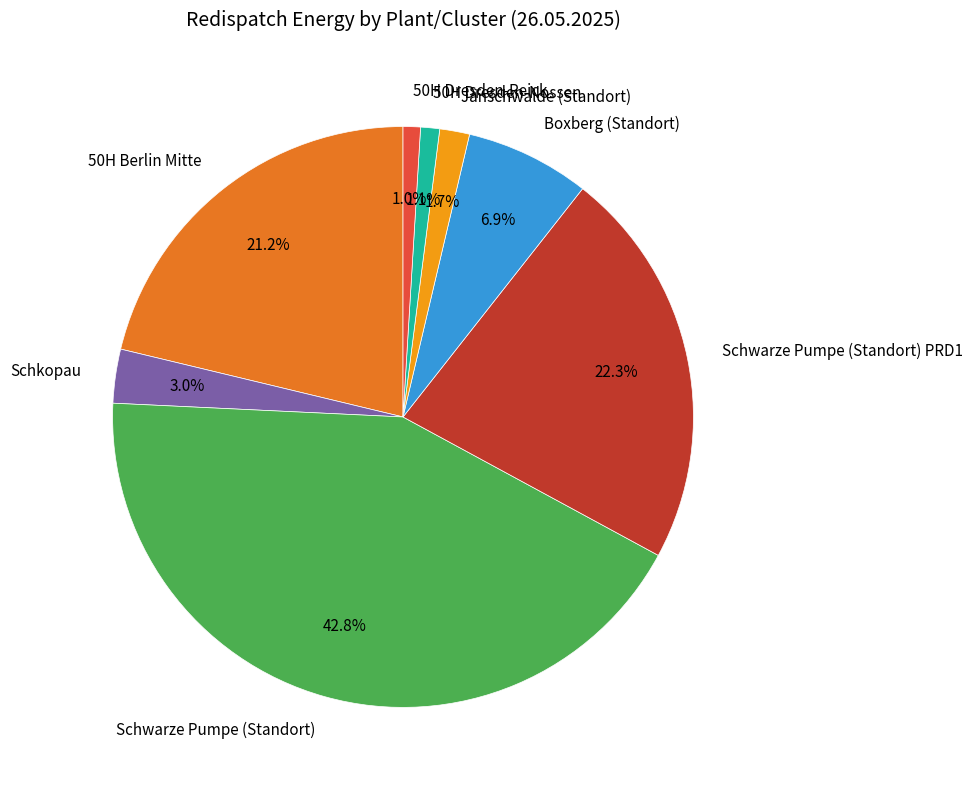

Combined, what portion of the pie is Schwarze Pumpe (Standort) PRD1 and Schkopau?

25.3%